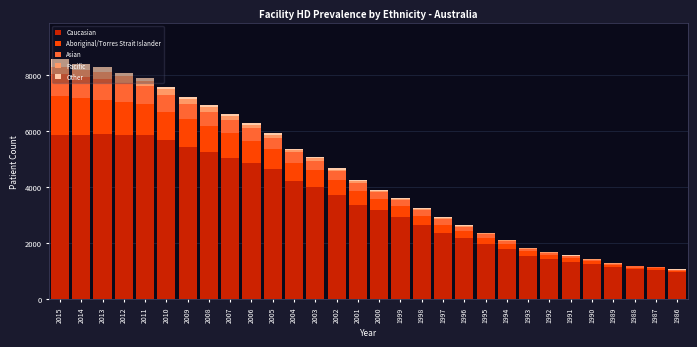

The Caucasian series shows 2947 at 1999. True or false?

True